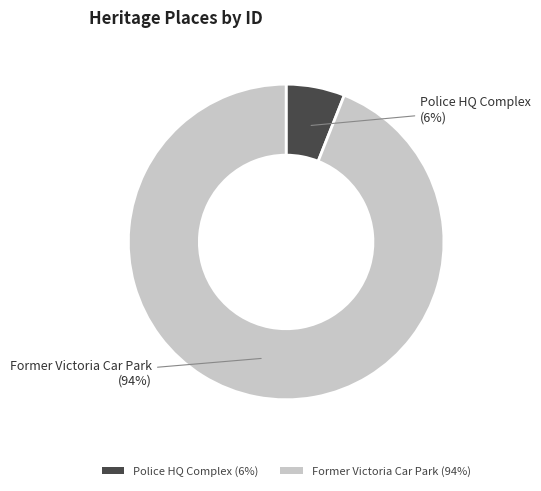

Is it true that Police HQ Complex (6%) is 15% of the pie?

False